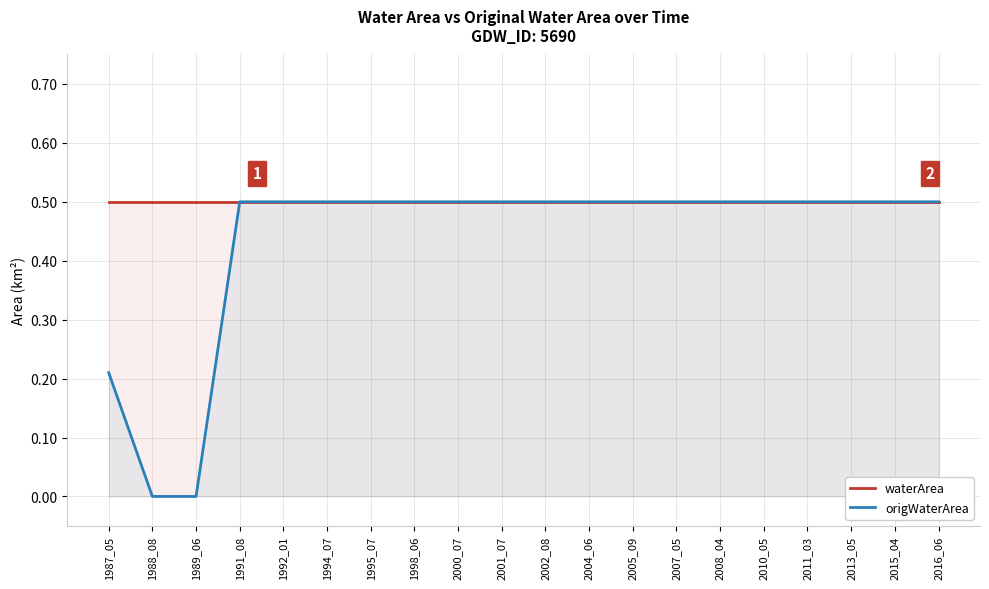

Reading left to right, what are all the values shown in this chart?

waterArea: 0.5	0.5	0.5	0.5	0.5	0.5	0.5	0.5	0.5	0.5	0.5	0.5	0.5	0.5	0.5	0.5	0.5	0.5	0.5	0.5
origWaterArea: 0.2	0.0	0.0	0.5	0.5	0.5	0.5	0.5	0.5	0.5	0.5	0.5	0.5	0.5	0.5	0.5	0.5	0.5	0.5	0.5